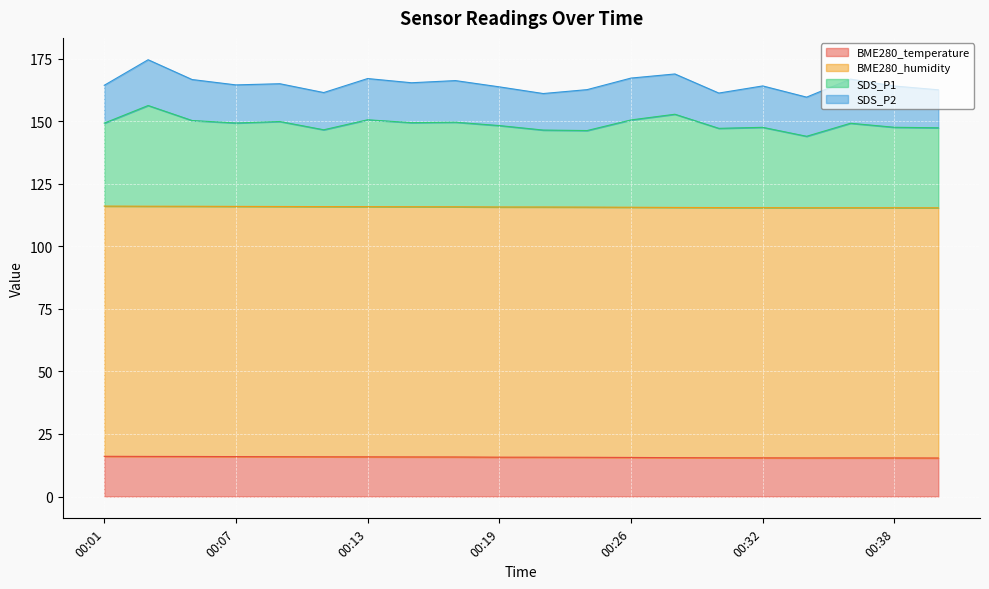

How many interior local valleys does the BME280_temperature series have?

1